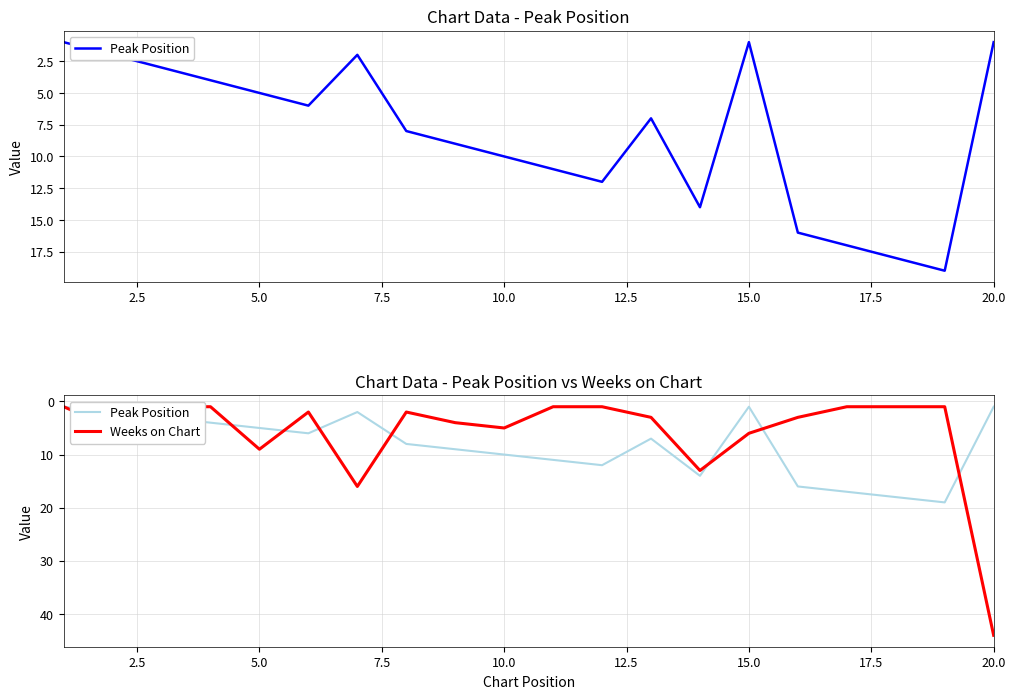

Does the chart have visible grid lines?

Yes